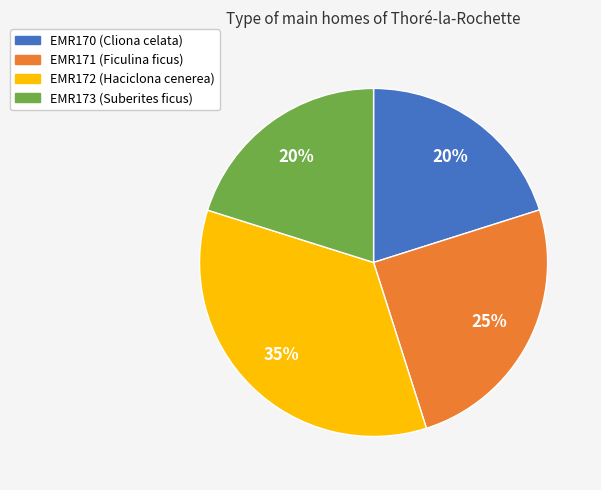

Does EMR172 account for over 50% of the chart?

No